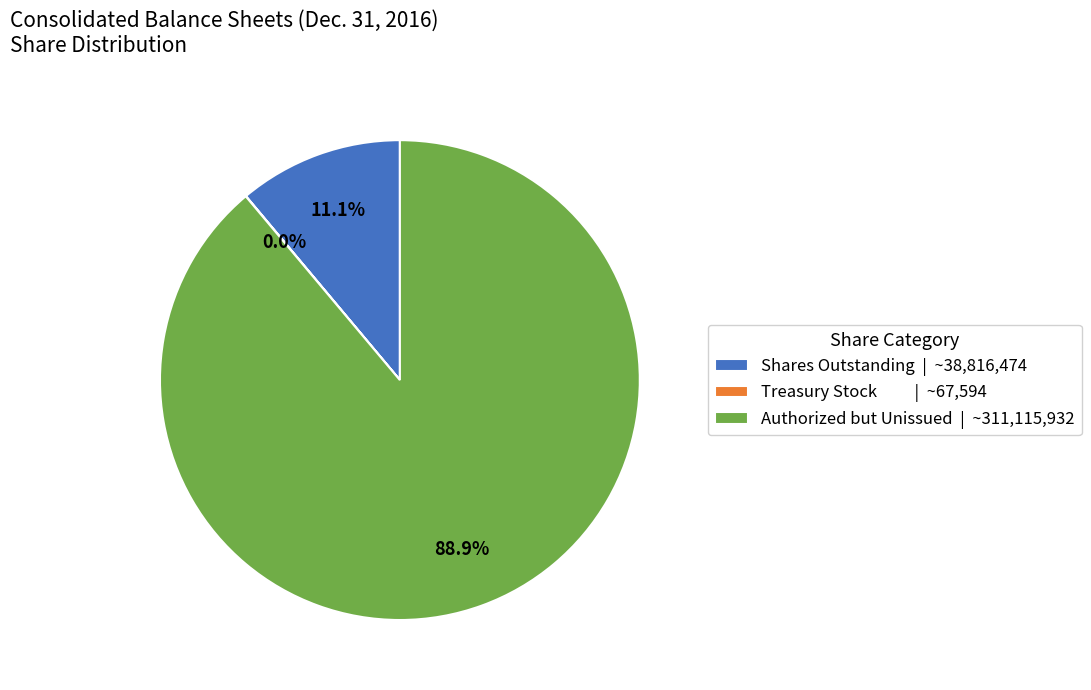

What percentage is NOT represented by Shares Outstanding | ~38,816,474?

88.9%